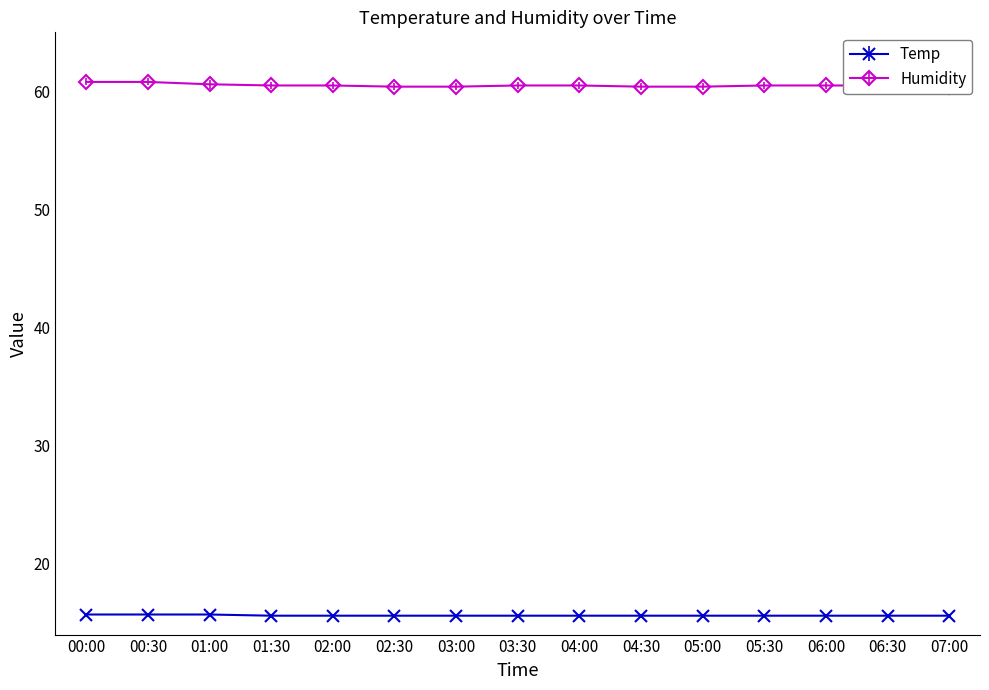

Is it true that Humidity equals 60.8 at 00:30?

True